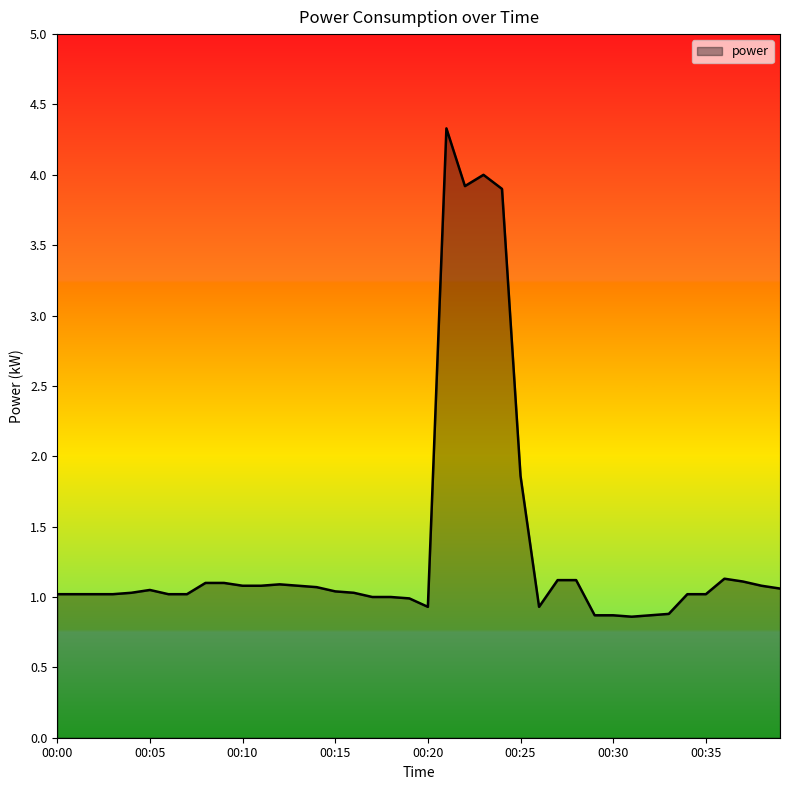

What is the difference between the second highest and minimum values?

3.1